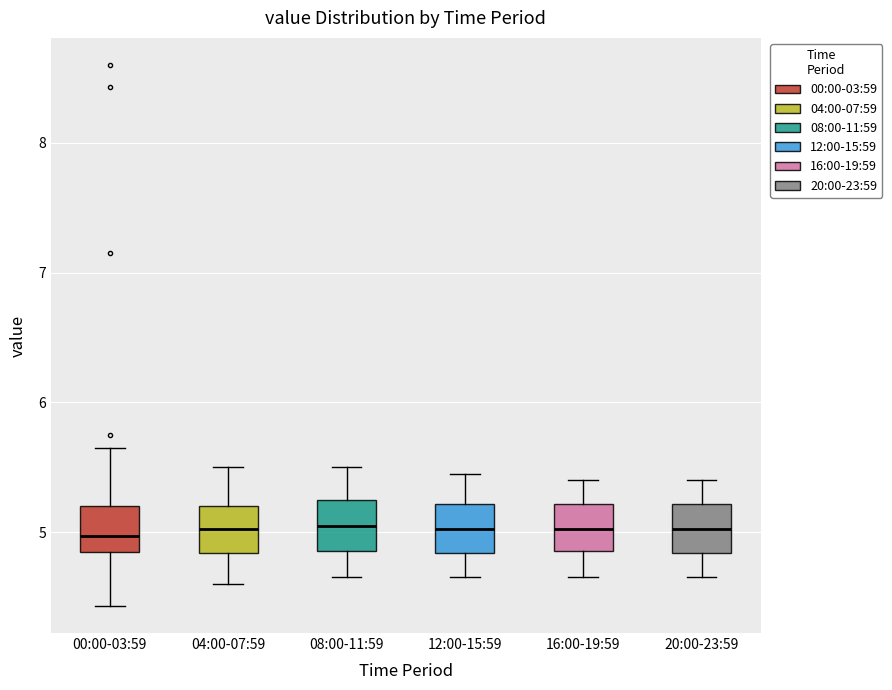

Reading left to right, read every box against the y-axis: the position of its median line, the range the box covers, and the ends of its whiskers. The values are not printed on the chart, so give them approximately, as read against the axis.

00:00-03:59: median 5.0, box 4.8 to 5.2, whiskers 4.4 to 5.7
04:00-07:59: median 5.0, box 4.8 to 5.2, whiskers 4.6 to 5.5
08:00-11:59: median 5.1, box 4.9 to 5.3, whiskers 4.7 to 5.5
12:00-15:59: median 5.0, box 4.8 to 5.2, whiskers 4.7 to 5.5
16:00-19:59: median 5.0, box 4.9 to 5.2, whiskers 4.7 to 5.4
20:00-23:59: median 5.0, box 4.8 to 5.2, whiskers 4.7 to 5.4